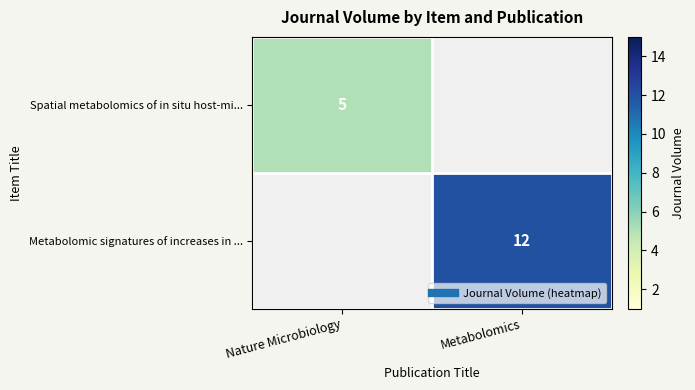

What is the spread (max minus min) of values at Metabolomics?

12